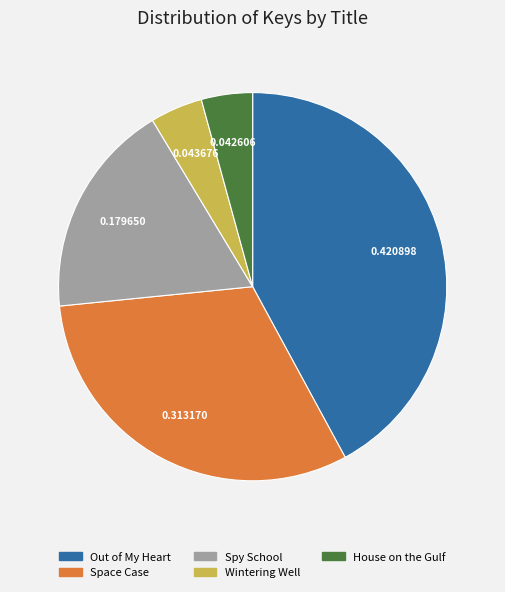

Between Spy School and Out of My Heart, which is larger?

Out of My Heart